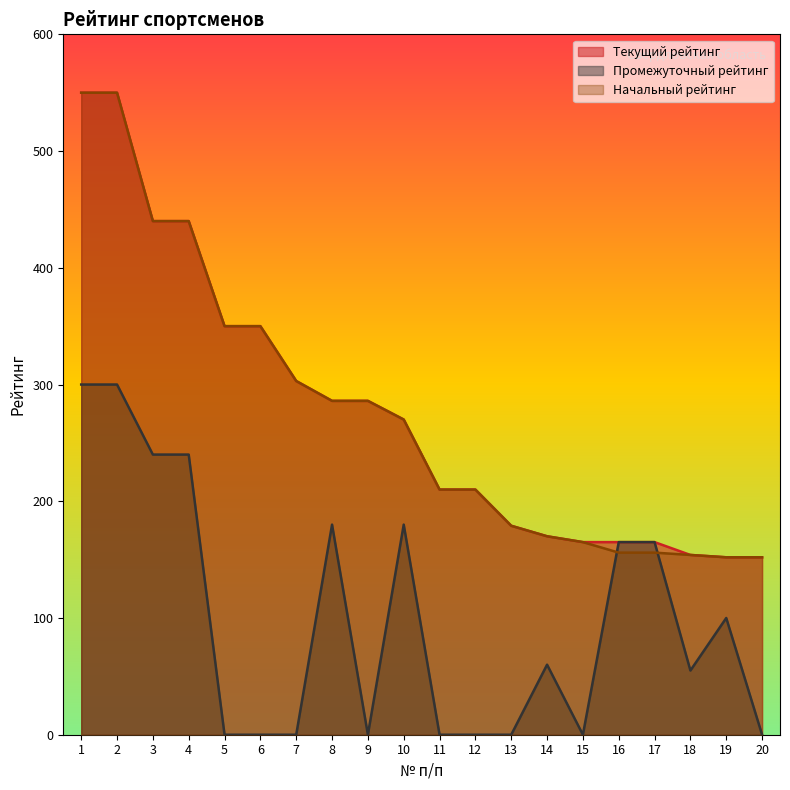

Where is Начальный рейтинг nearest to the value 351?

5